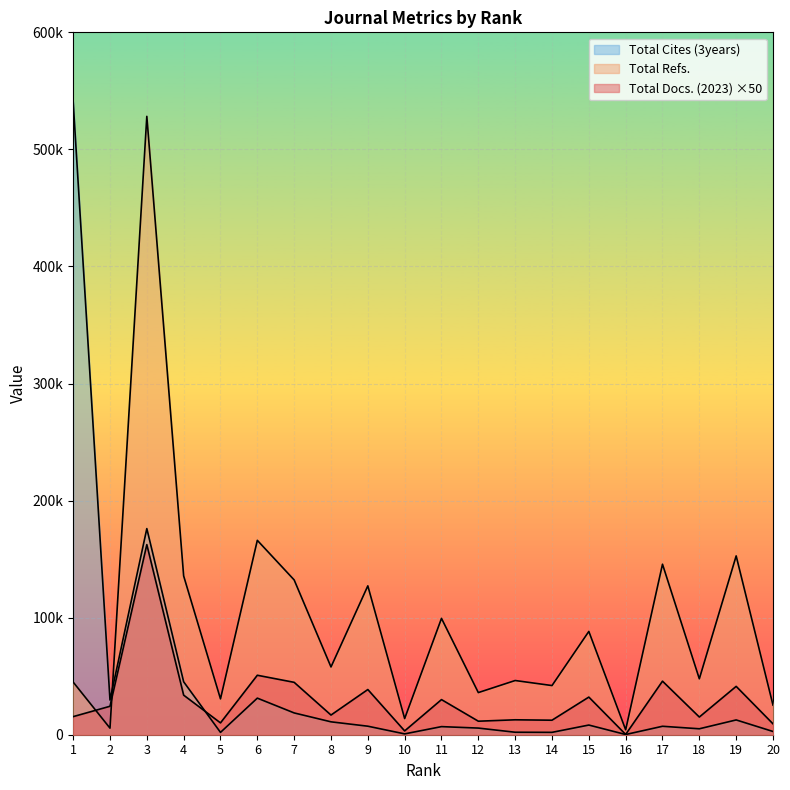

Does the chart display data point markers on the line(s)?

No